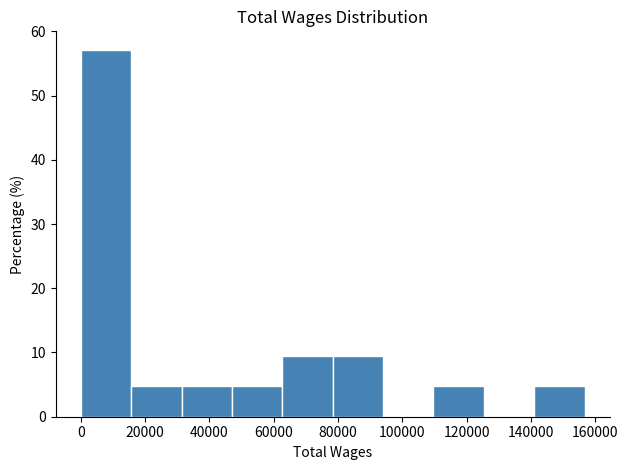

Reading left to right, transcribe this chart: for each bar, give the range it covers on the x-axis and its height. Neither the bar edges nor the heights are printed on the chart, so give them approximately, as read against the axes.

0 to 16000: 57
16000 to 32000: 5
32000 to 48000: 5
48000 to 62000: 5
62000 to 78000: 10
78000 to 94000: 10
94000 to 110000: 0
110000 to 126000: 5
126000 to 142000: 0
142000 to 156000: 5